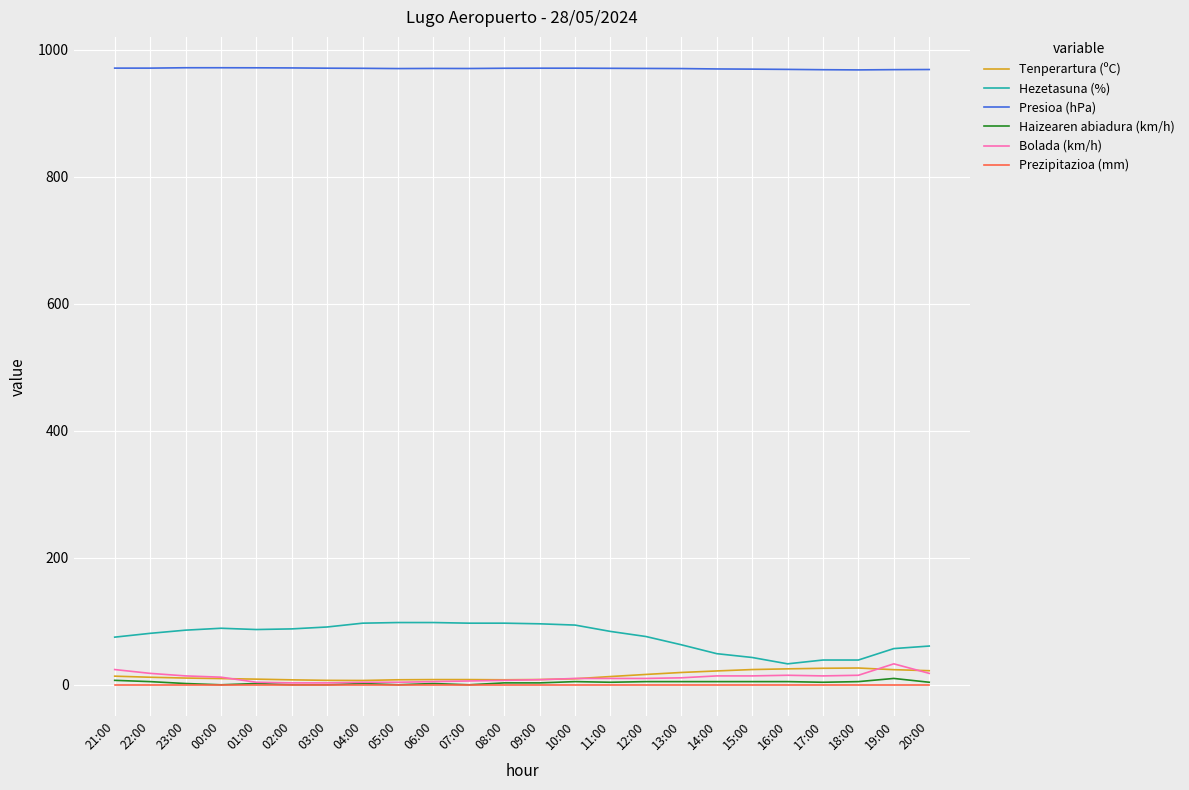

True or false: Hezetasuna (%) has a value of 148.5 at 02:00.

False